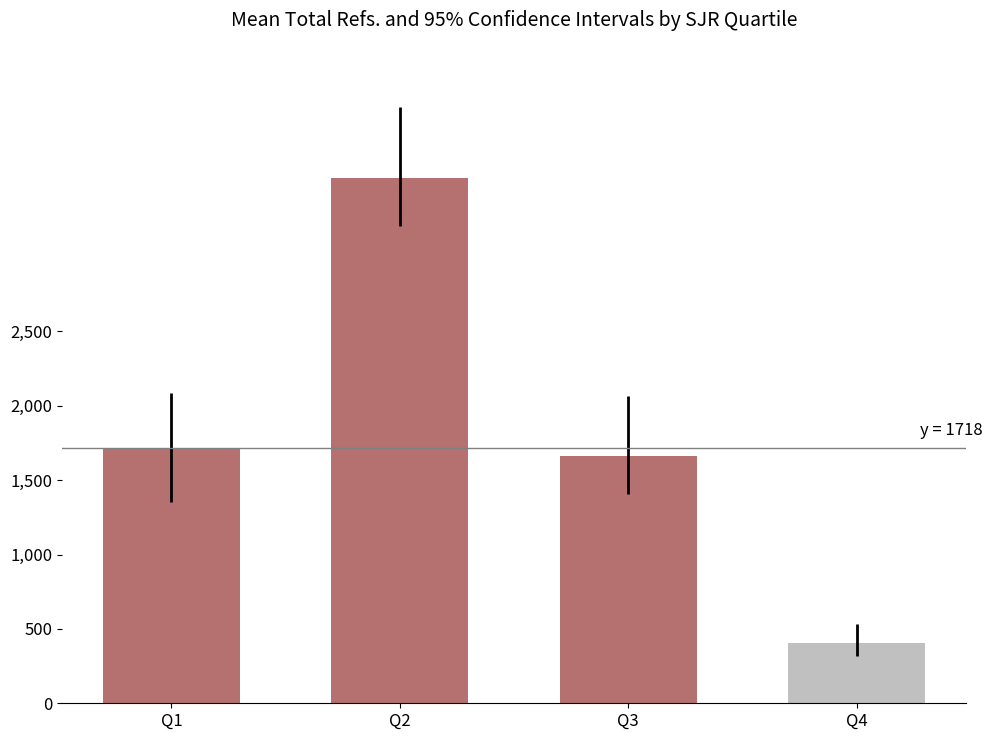

How many distinct data groups are displayed?

1